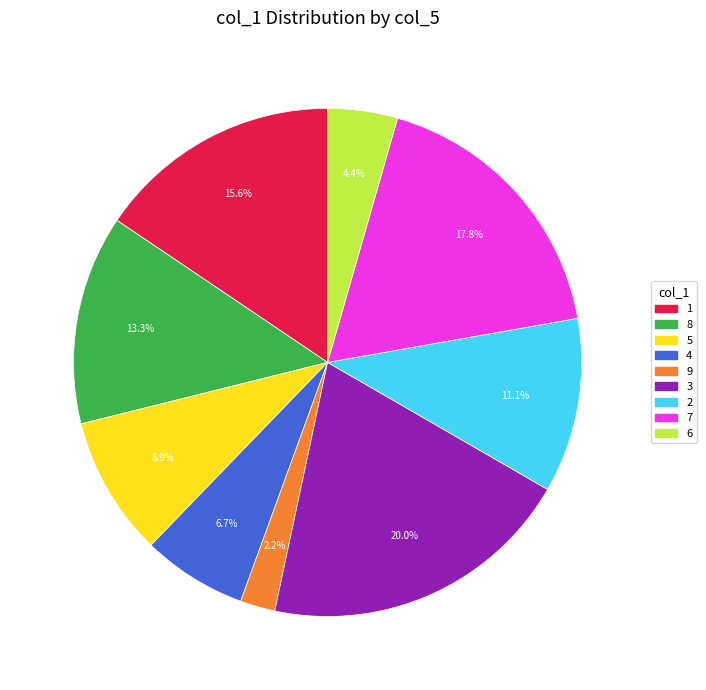

To the nearest percent, what percentage of the pie is 8?

13%